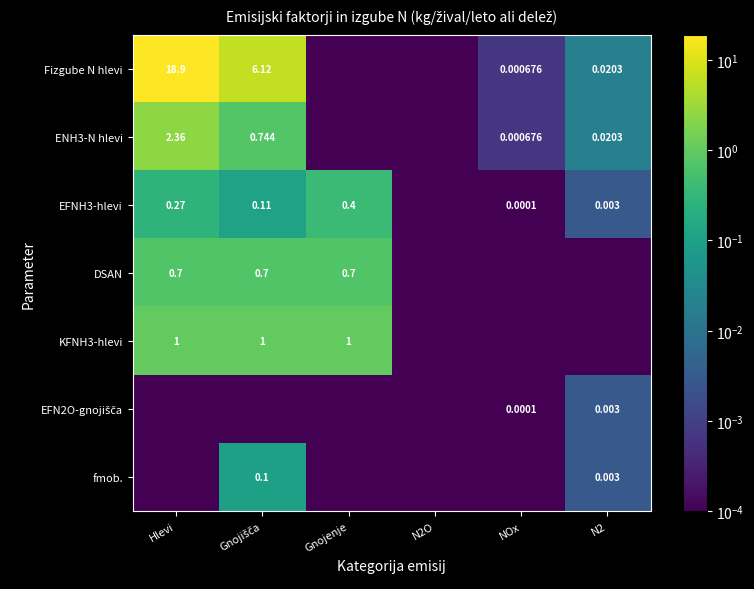

Between Gnojenje and NOx, which is larger?

NOx